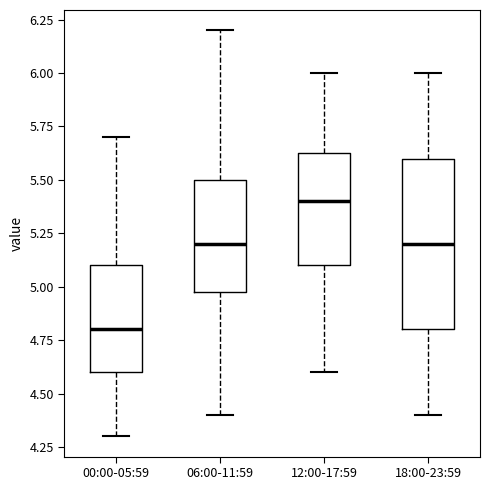

Where is the upper edge of the box for 18:00-23:59 on the y-axis? The values are not printed on the chart, so give them approximately, as read against the axis.

5.60